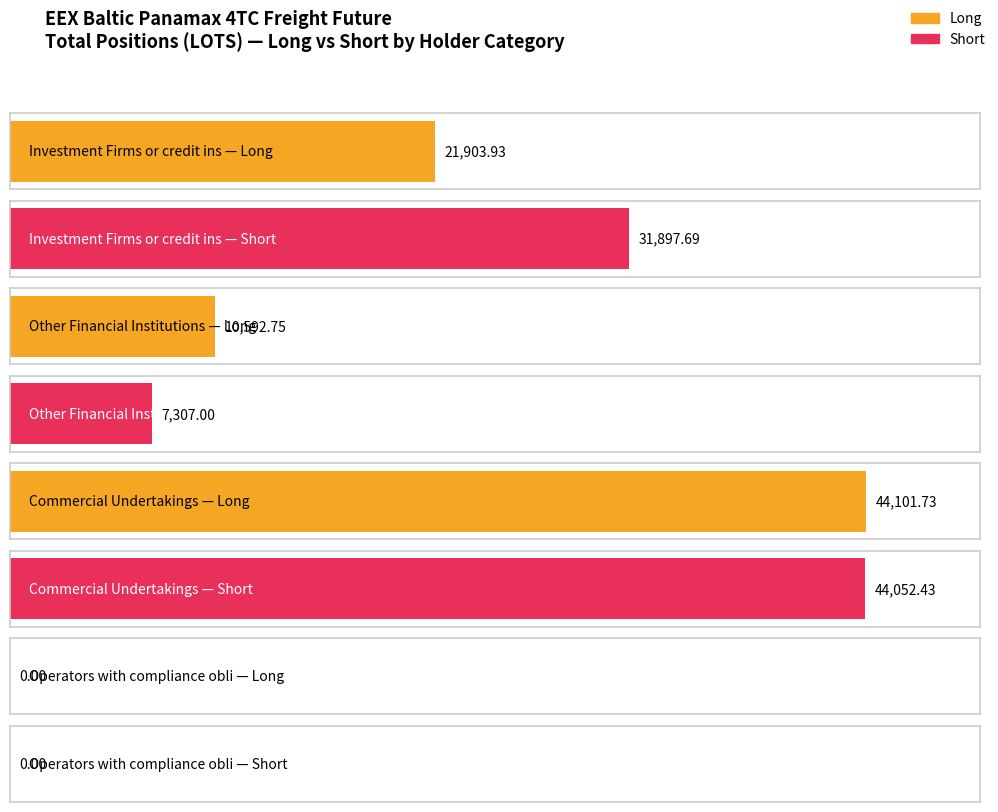

At Other Financial Institutions, list the series in order from largest to smallest.

Long, Short